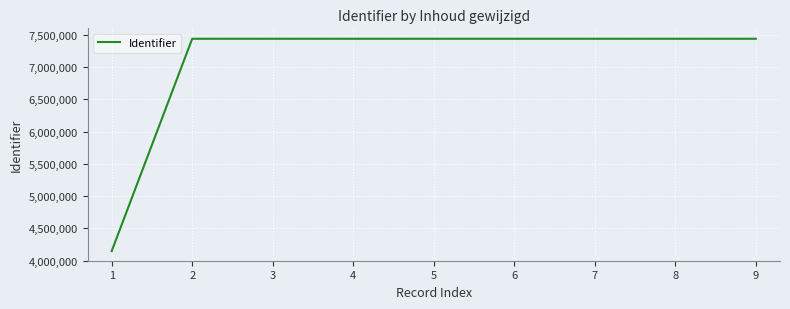

Is it true that the value at 1 is 2421759?

False